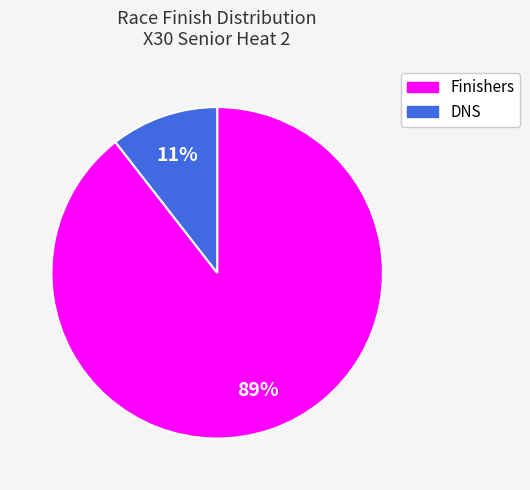

To the nearest percent, what is the average slice percentage?

50%